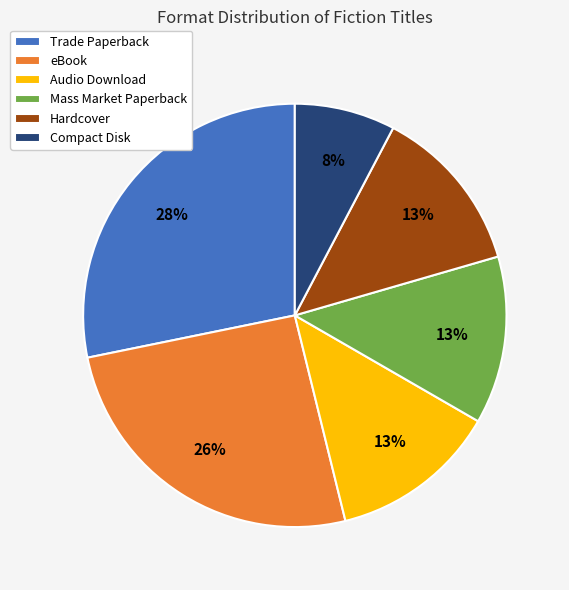

What percentage is the Trade Paperback slice, to the nearest percent?

28%